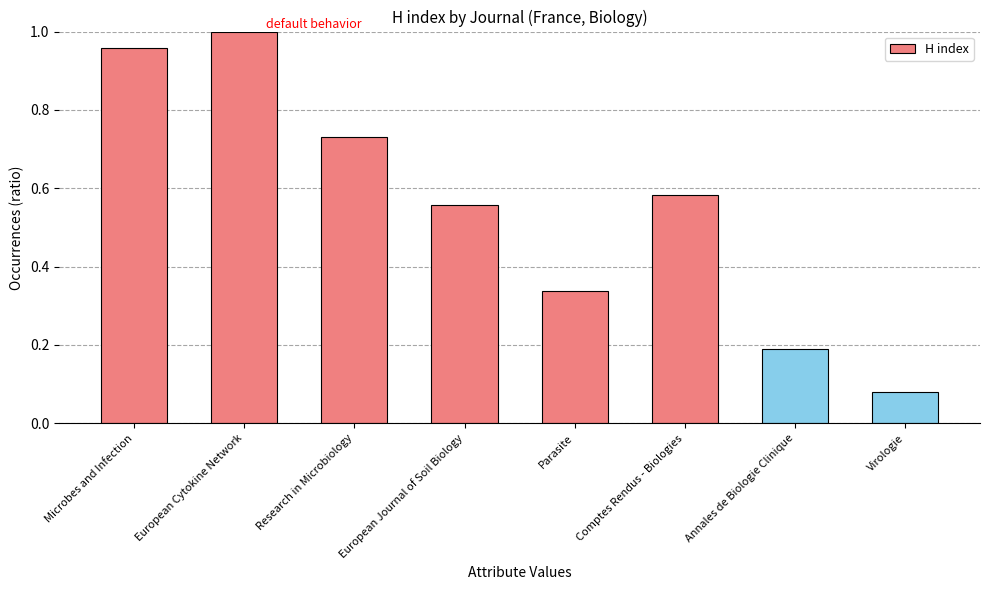

Which category has the lowest value across all series?

Virologie